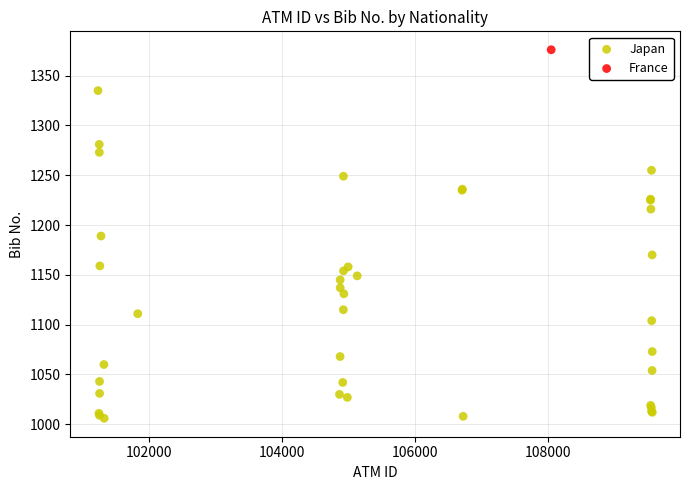

What are all the series names shown in the legend?

Japan, France